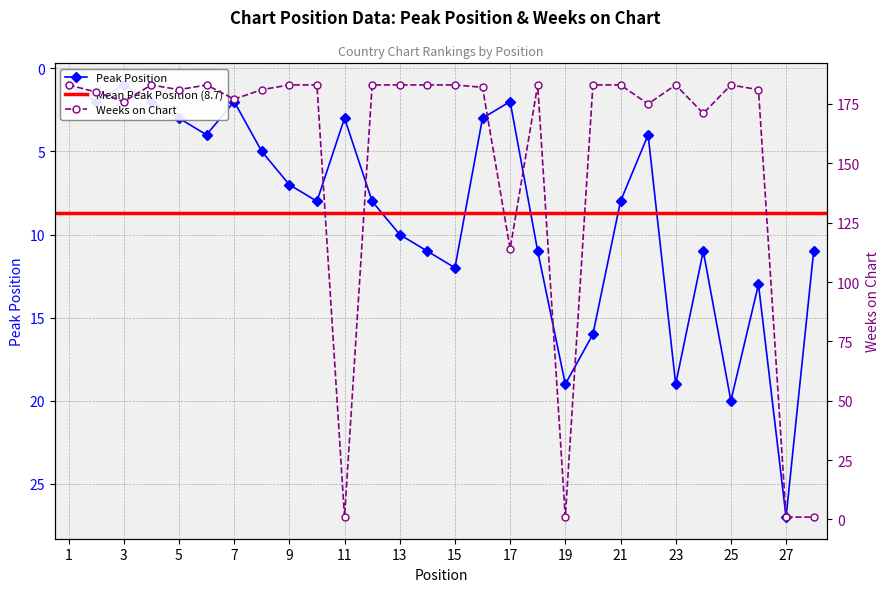

How many values in the Weeks on Chart series are below 183?

14